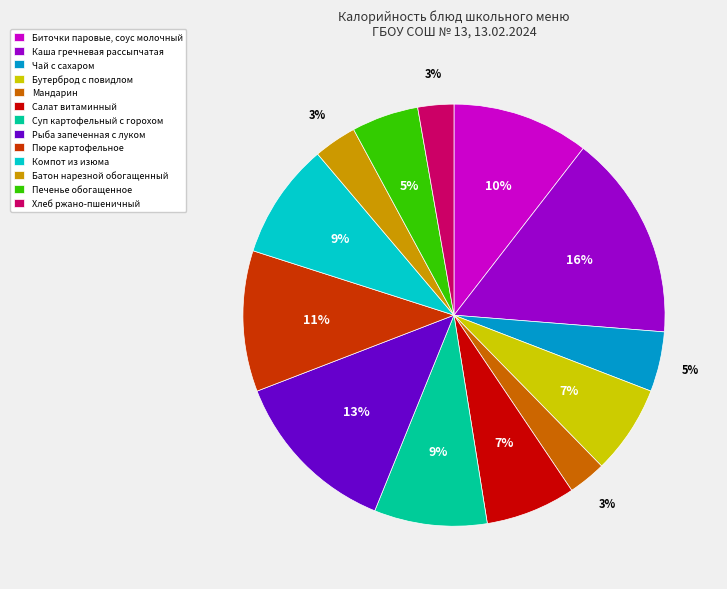

Which category has the biggest portion of the pie?

Каша гречневая рассыпчатая